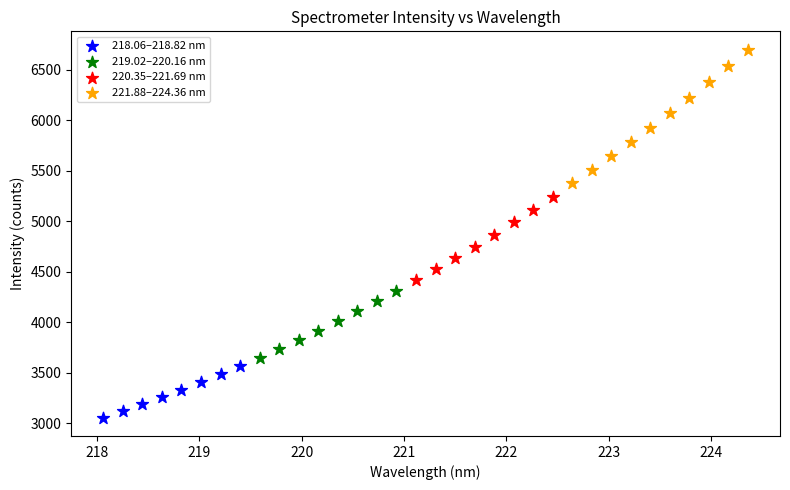

What are all the series names shown in the legend?

218.06–218.82 nm, 219.02–220.16 nm, 220.35–221.69 nm, 221.88–224.36 nm